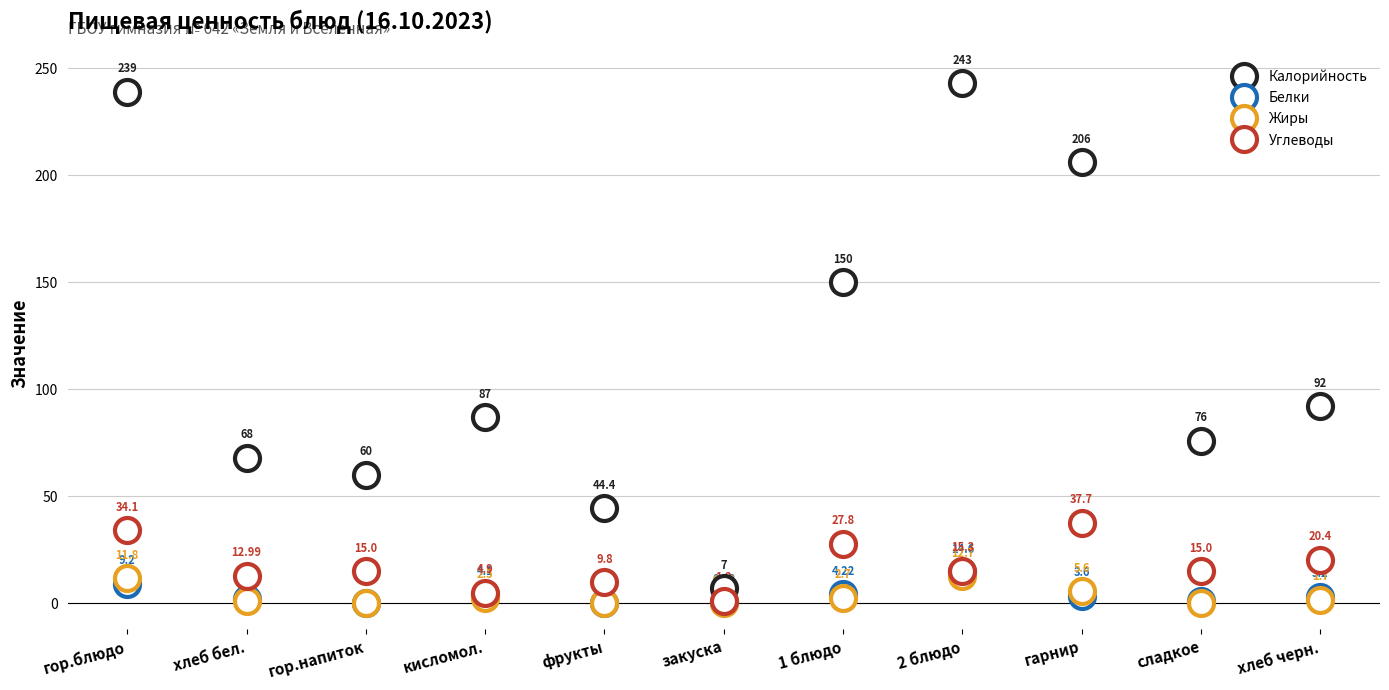

The Белки series shows 9.2 at гор.блюдо. True or false?

True